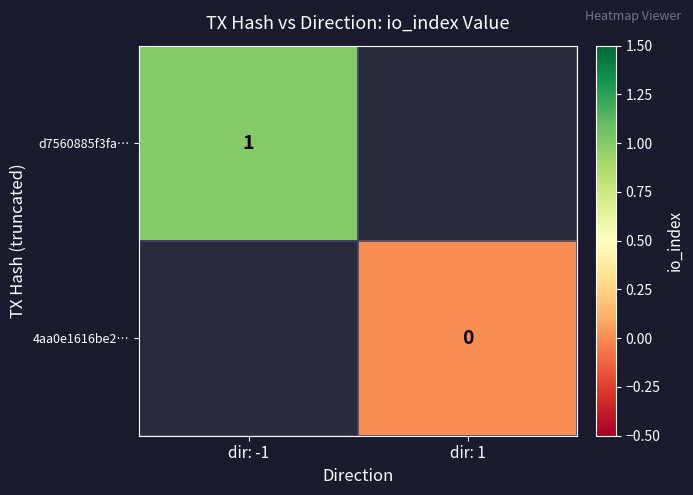

At how many categories does at least one series exceed 0?

1